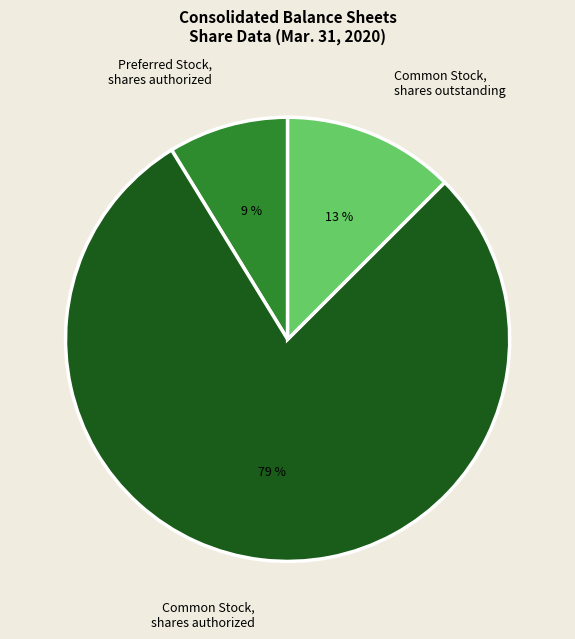

Count the number of slices in the pie.

3